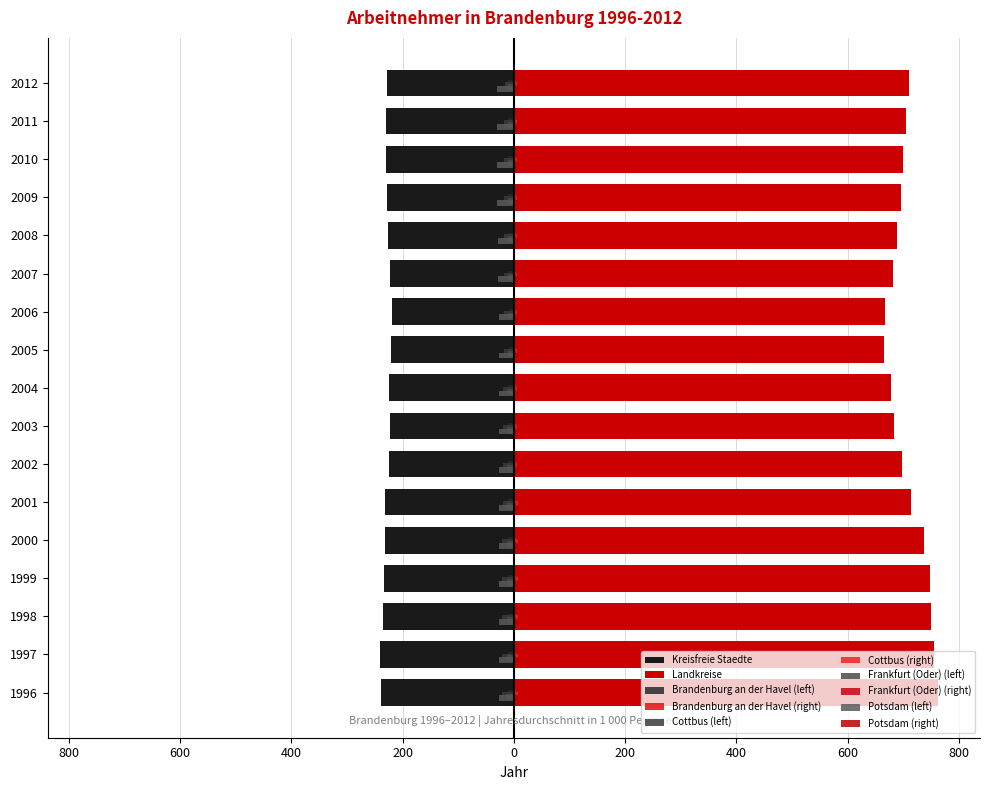

Are the bars horizontal?

Yes